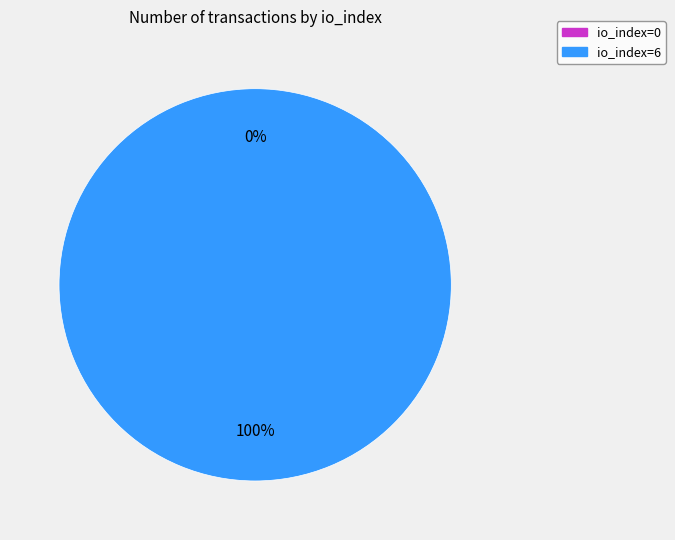

How many slices are in this pie chart?

2